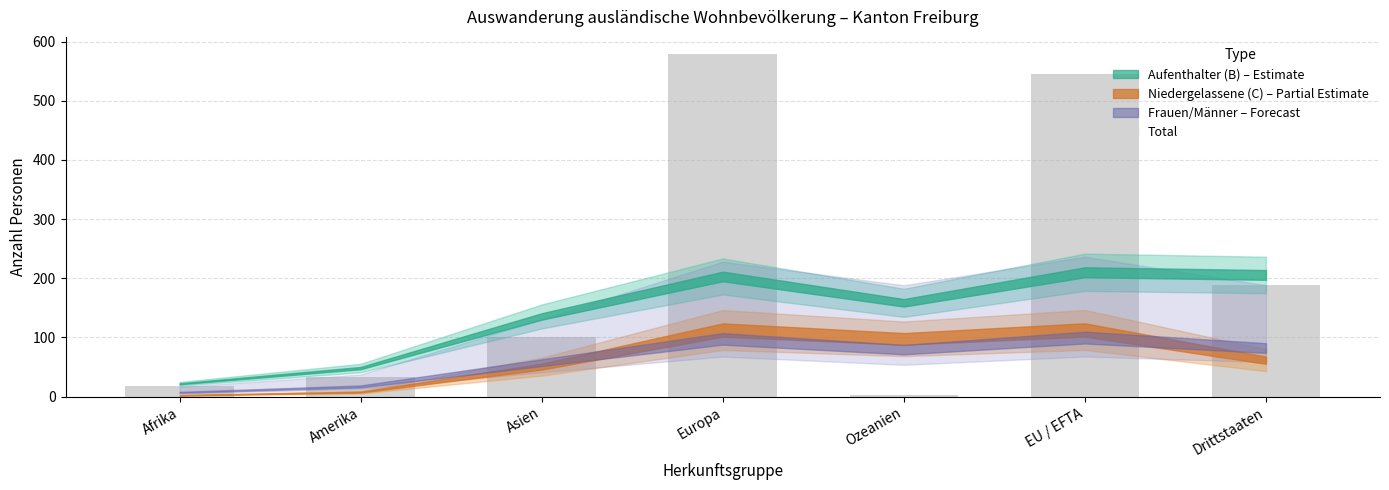

What is the value of the 5th bar from the left?

2